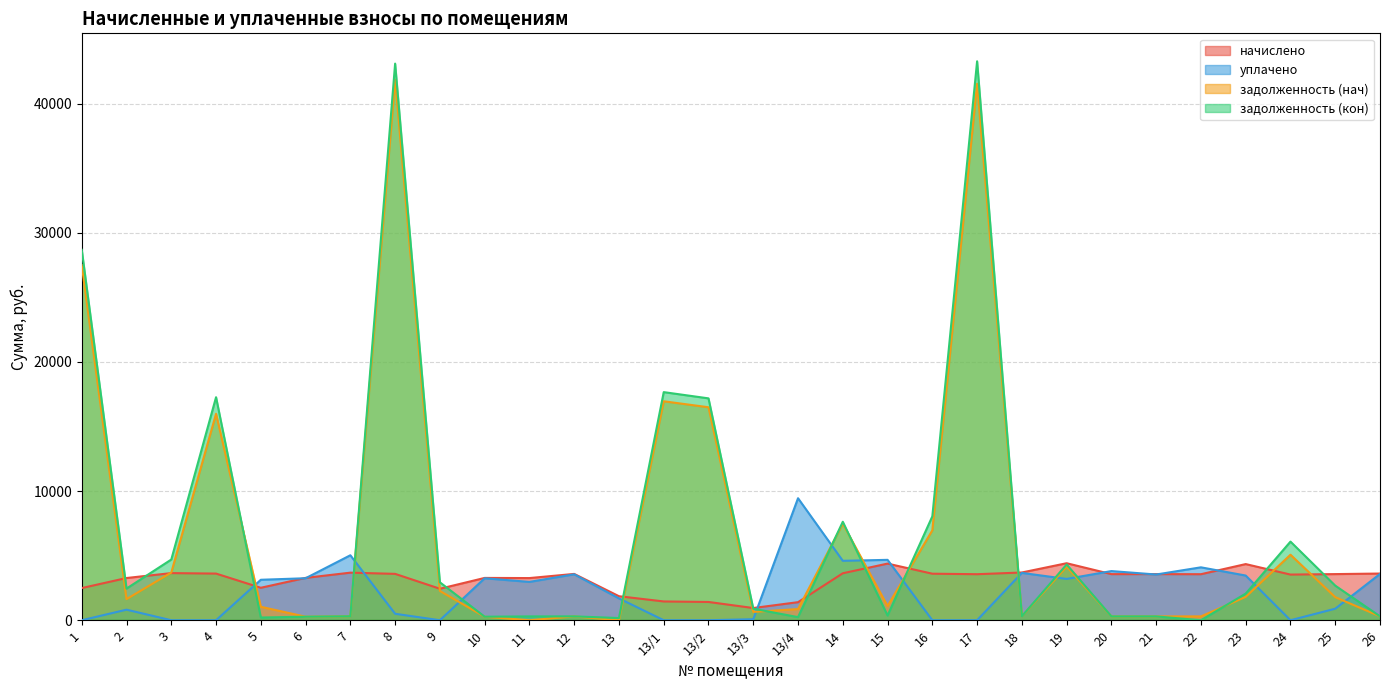

Between 8 and 22, which series saw the biggest shift?

задолженность (кон)